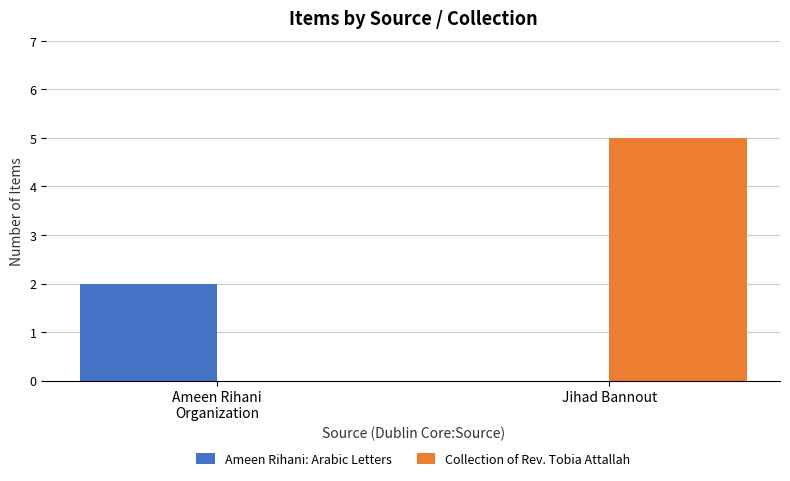

What is the average value of the Ameen Rihani: Arabic Letters series?

1